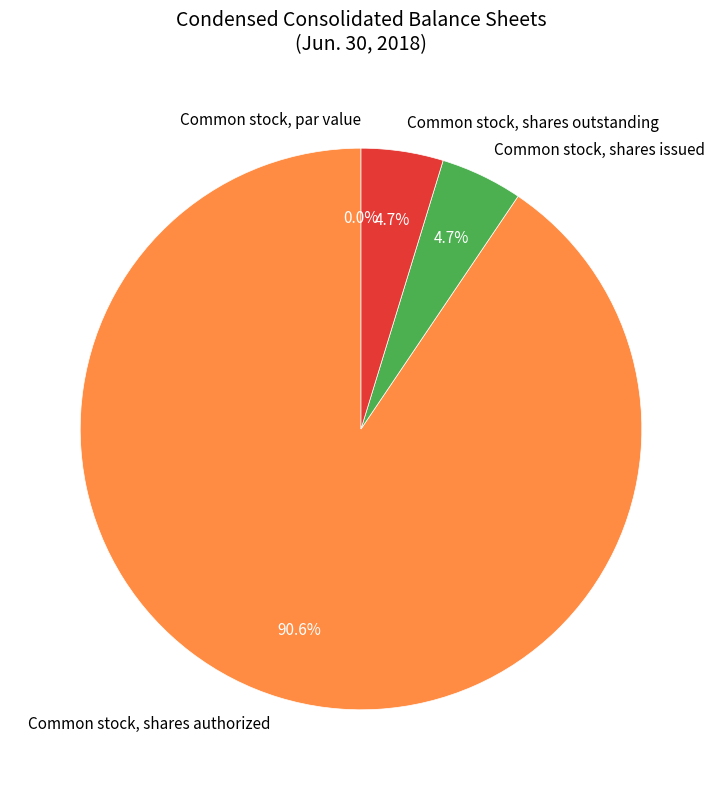

To the nearest percent, what is the difference between the Common stock, shares outstanding and Common stock, shares authorized slice percentages?

86%